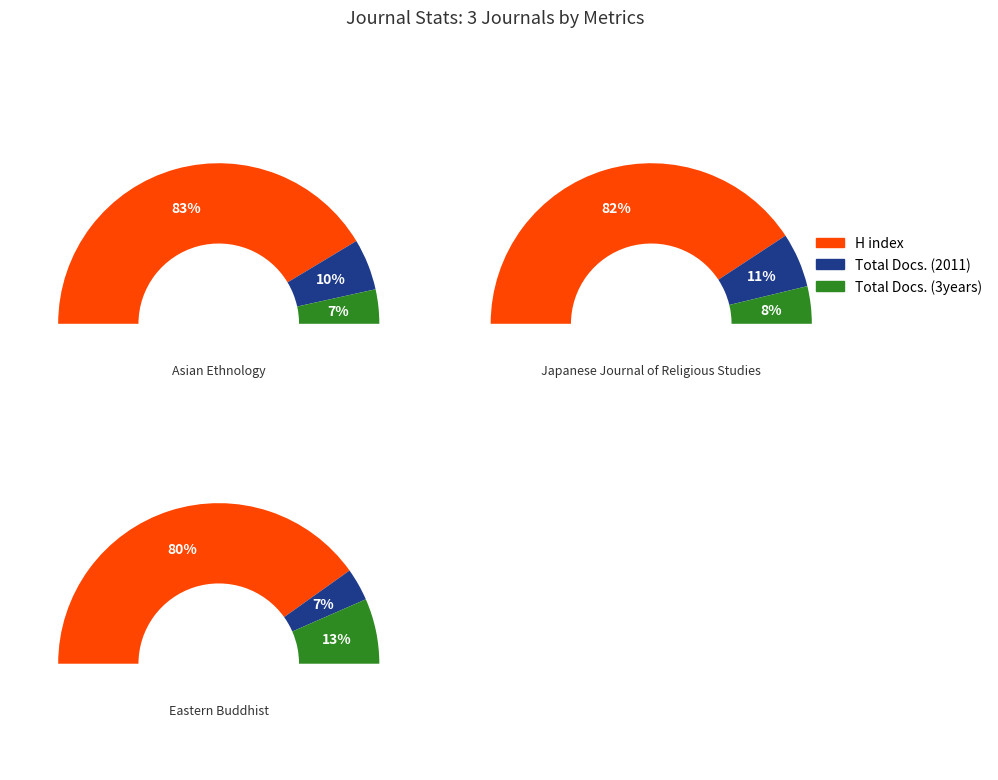

Between Eastern Buddhist and Japanese Journal of Religious Studies, which is larger?

Japanese Journal of Religious Studies